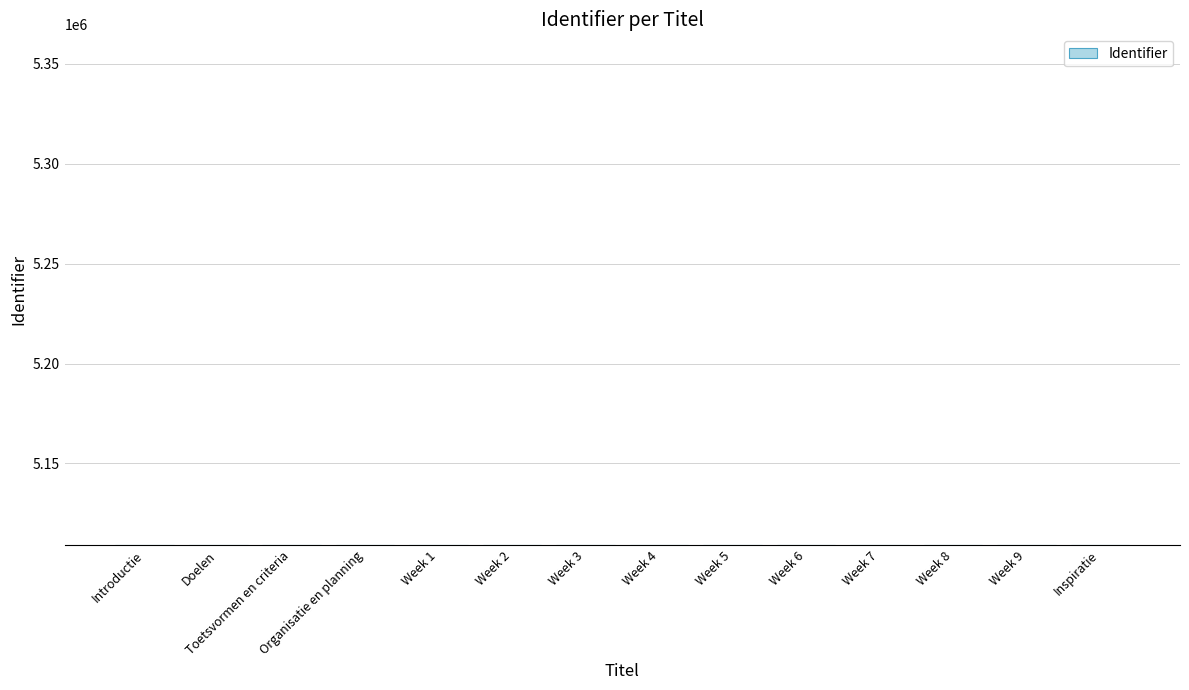

What is the minimum value shown in the chart?

5109207